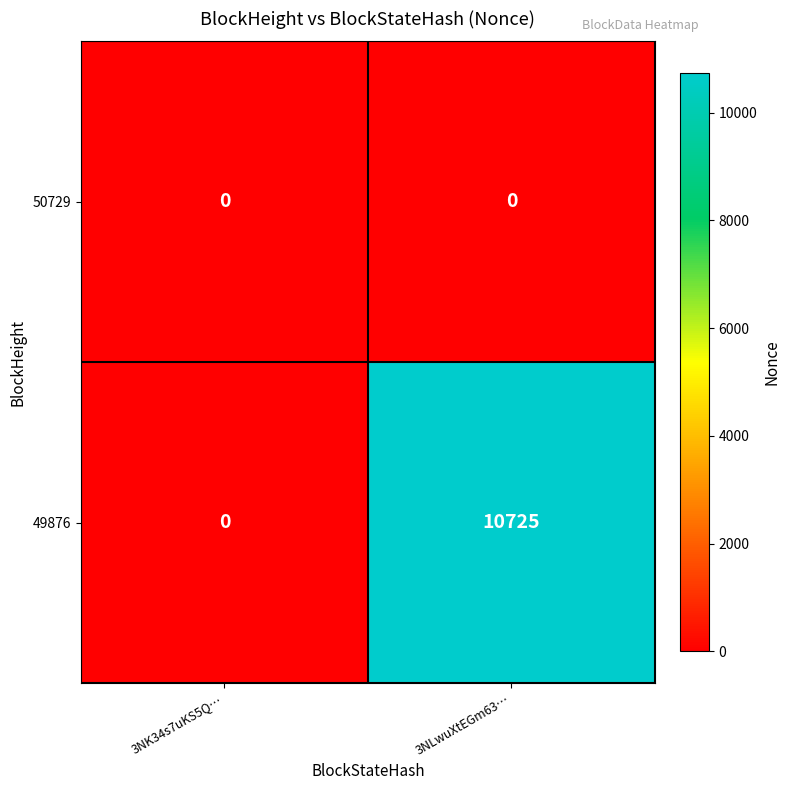

At which label is 49876 closest to 5362?

3NK34s7uKS5Q…